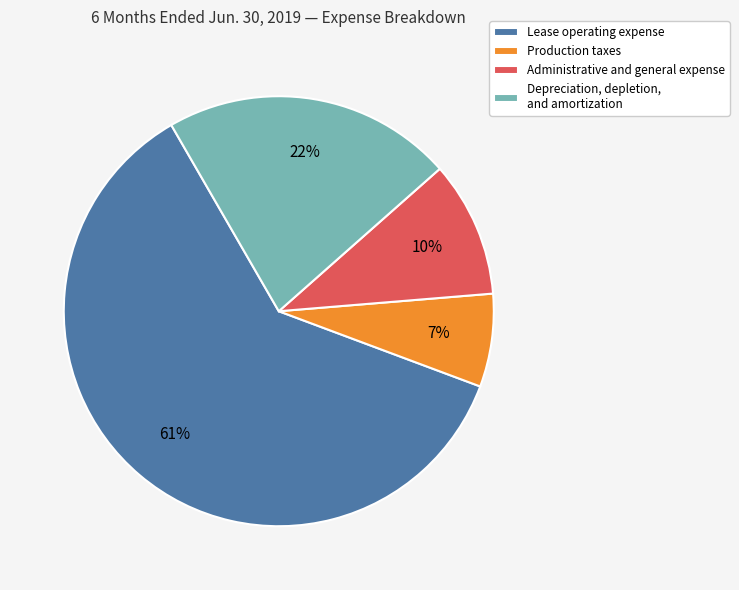

Which slice is the largest?

Lease operating expense